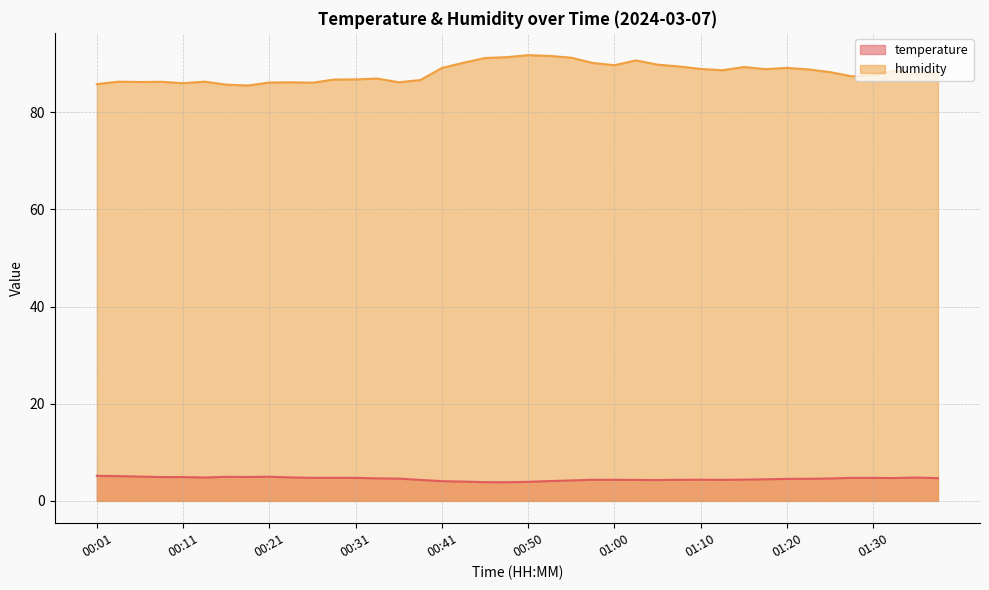

Which label corresponds to the largest value in the chart?

00:50